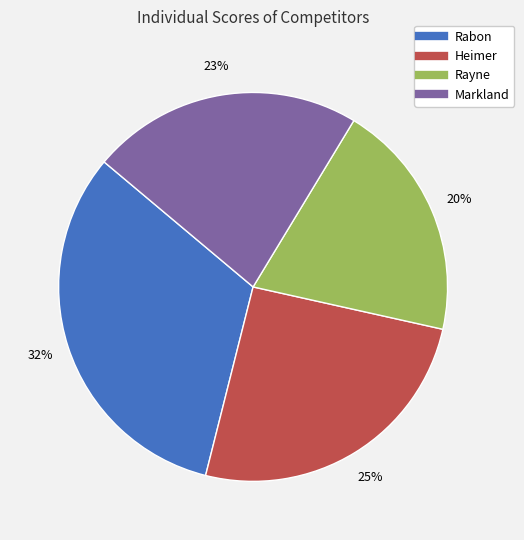

Does Rabon account for over 50% of the chart?

No